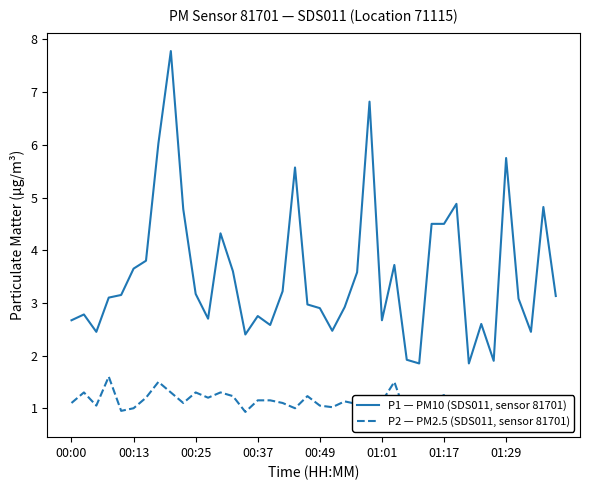

What is the sum of all P1 — PM10 (SDS011, sensor 81701) values?

141.8